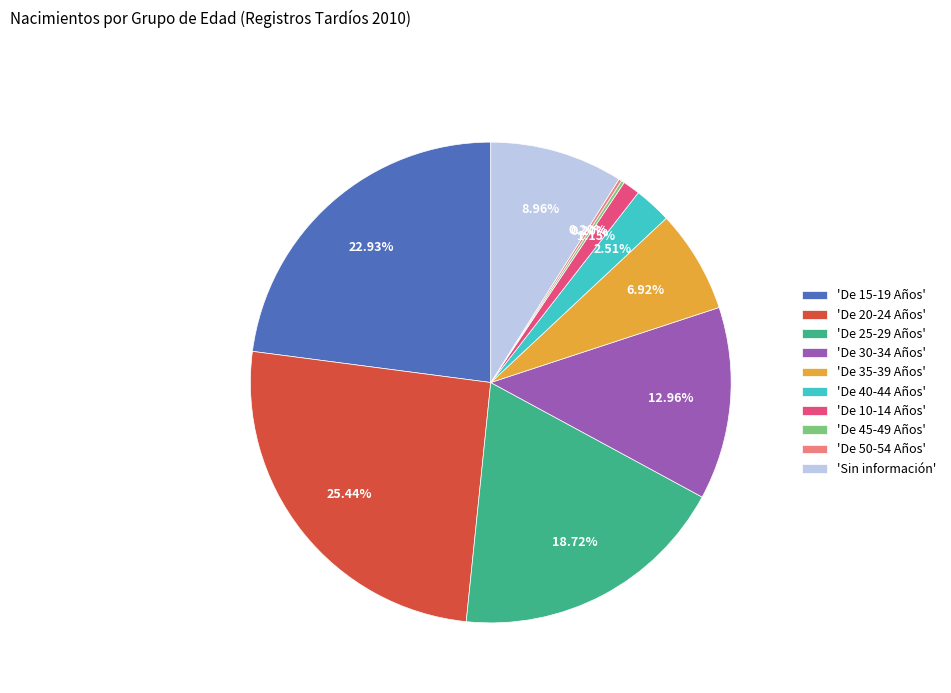

Does any single category account for the majority?

No